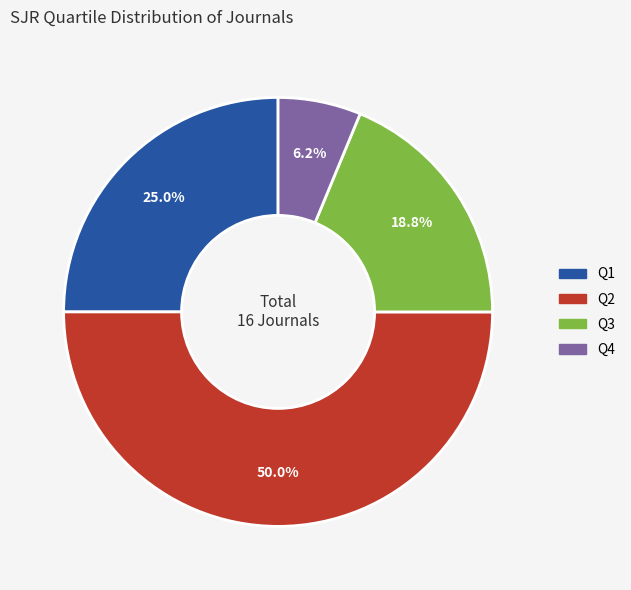

Rank the categories by value from lowest to highest.

Q4, Q3, Q1, Q2